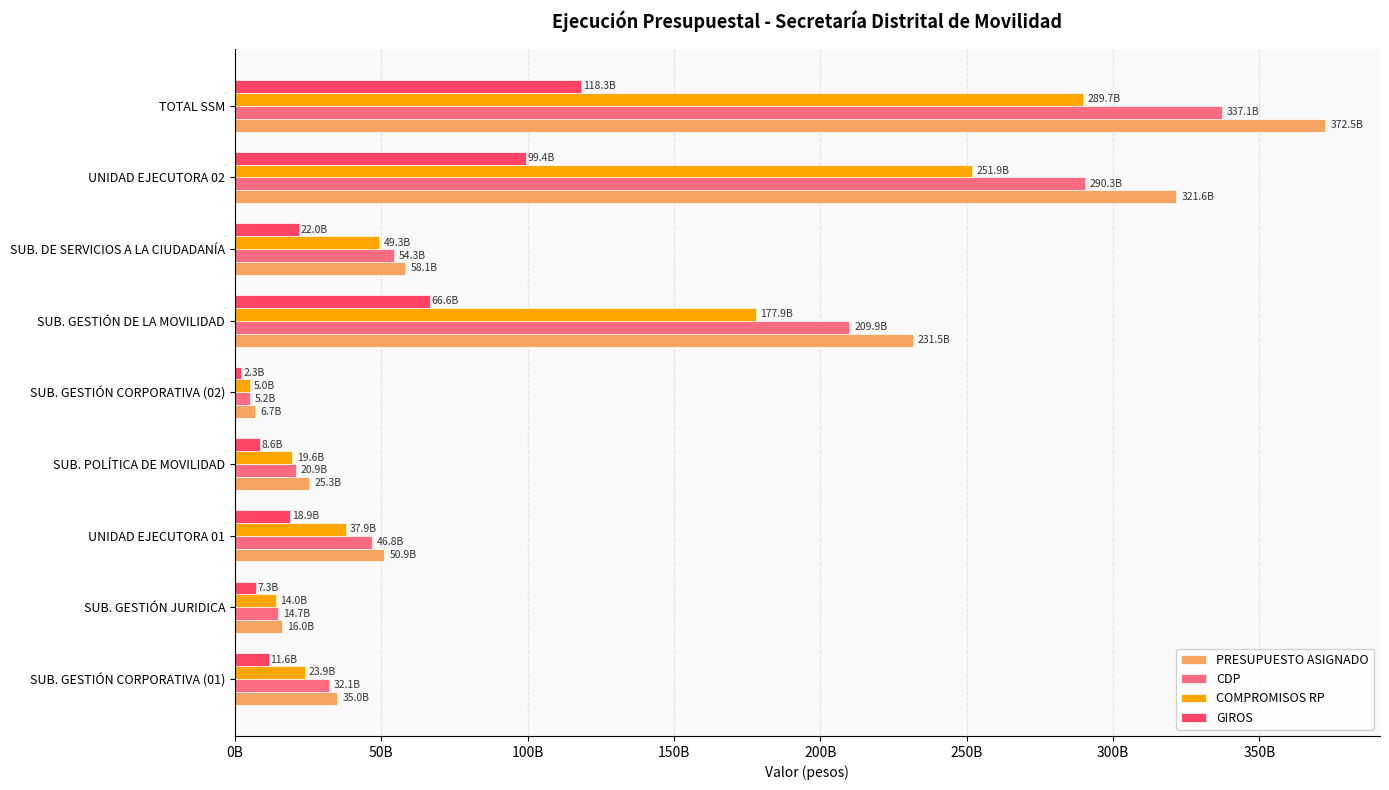

What are all the series names shown in the legend?

PRESUPUESTO ASIGNADO, CDP, COMPROMISOS RP, GIROS